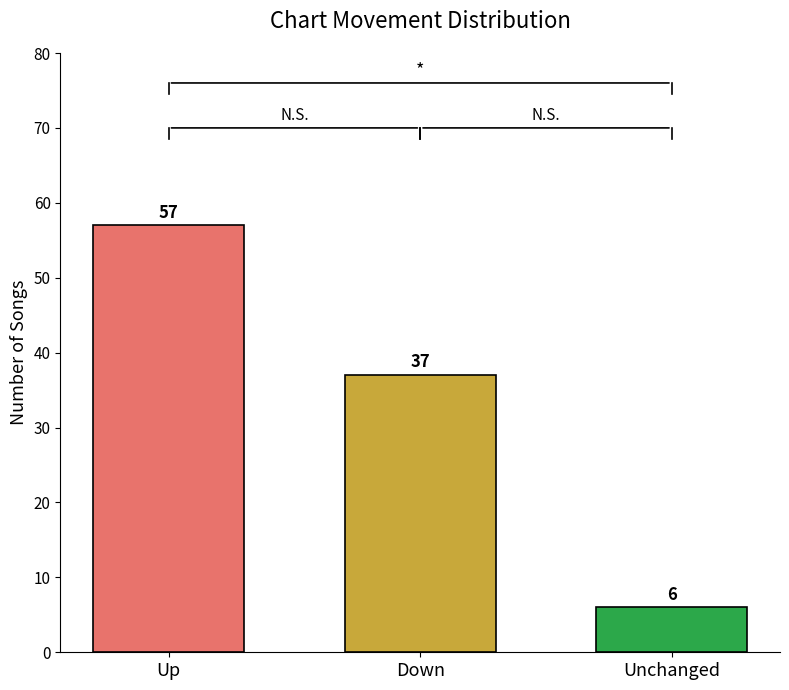

Which label corresponds to the largest value in the chart?

Up